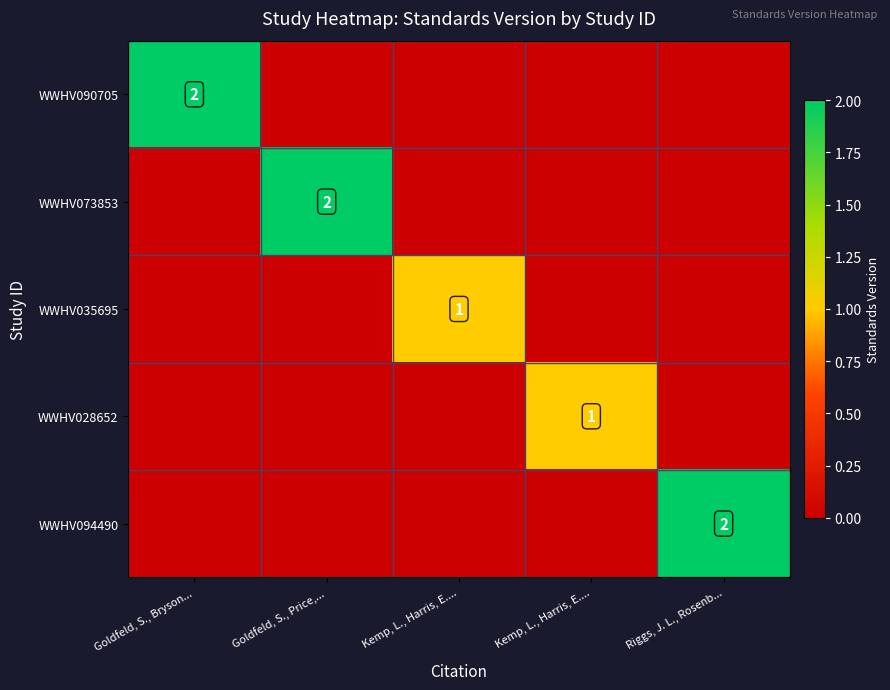

What is the difference between the maximum and minimum values in the WWHV090705 series?

2